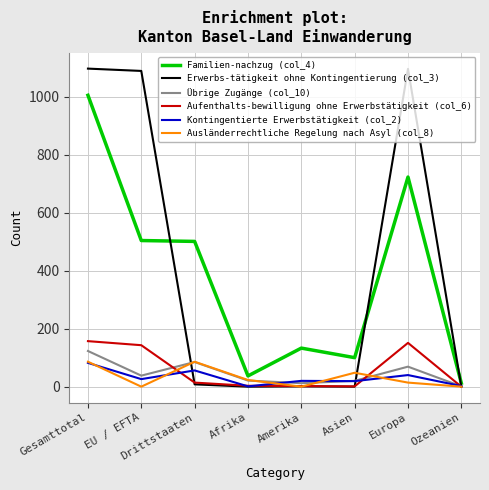

Which series has the largest range (max minus min)?

Erwerbs-tätigkeit ohne Kontingentierung (col_3)